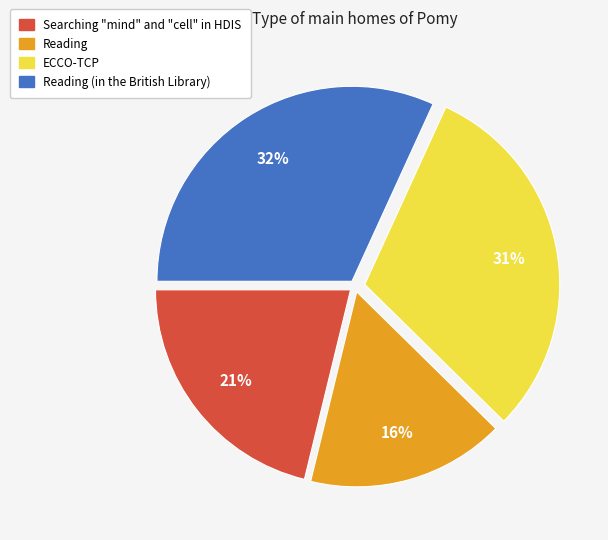

To the nearest percent, what is the average slice percentage?

25%